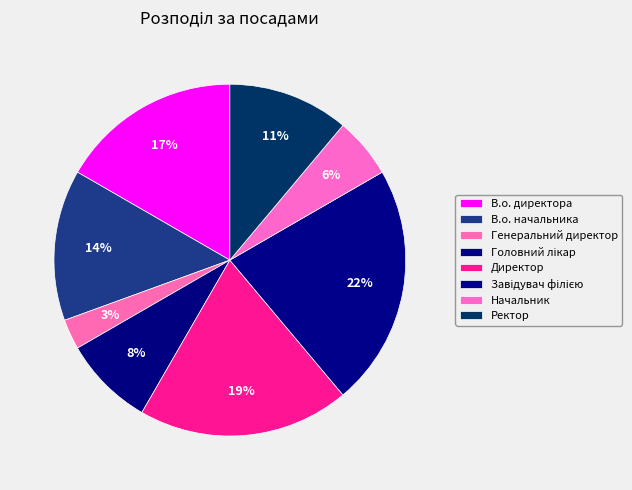

To the nearest percent, what is the average slice percentage?

12%